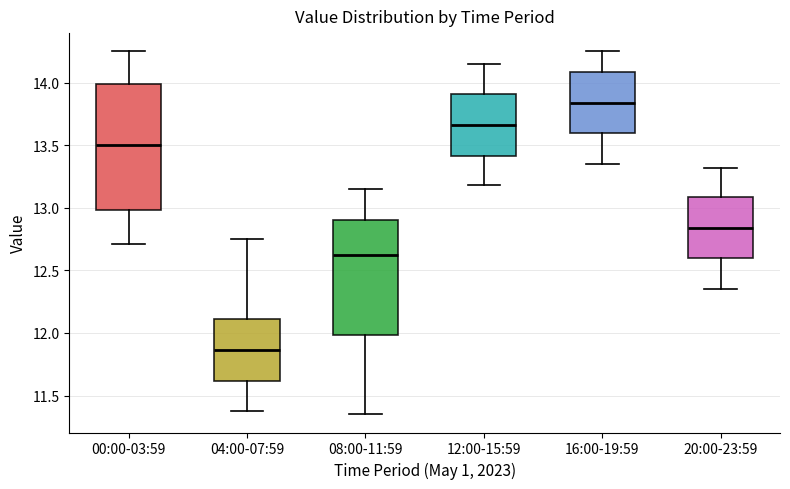

Where does the upper whisker of the box for 12:00-15:59 end on the y-axis? The values are not printed on the chart, so give them approximately, as read against the axis.

14.15